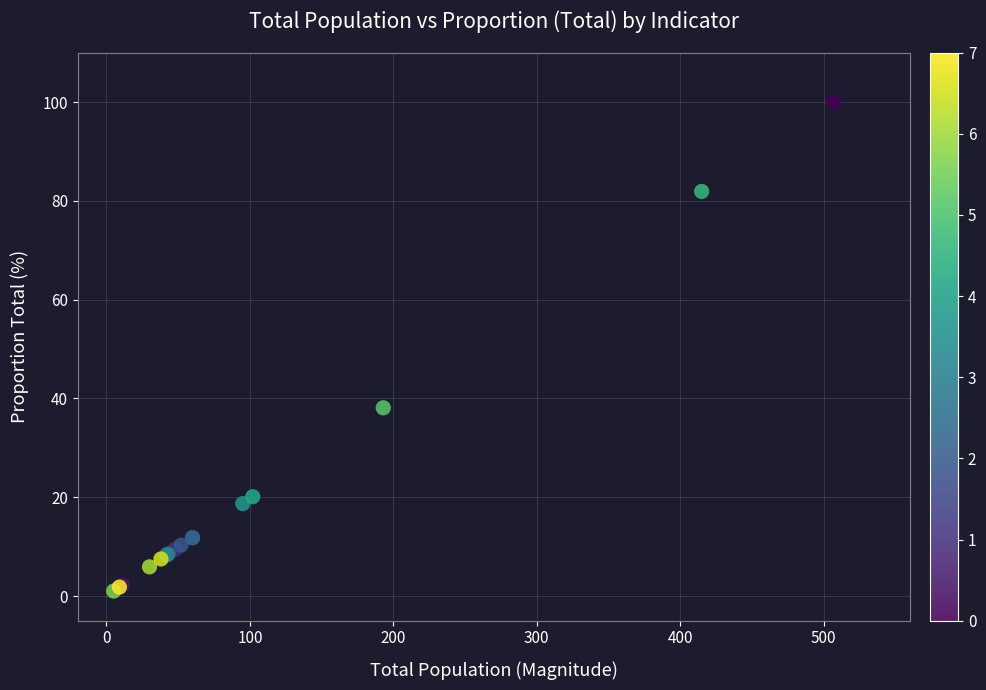

What Y value in the scatter plot is closest to 50?

38.1